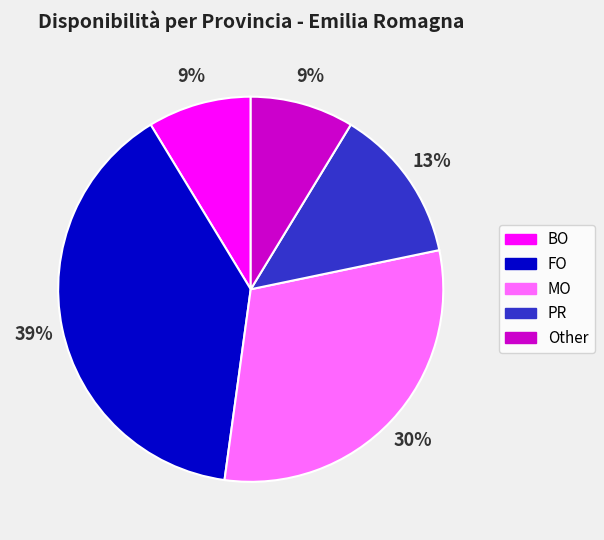

To the nearest percent, what is the combined percentage of Other and FO?

48%